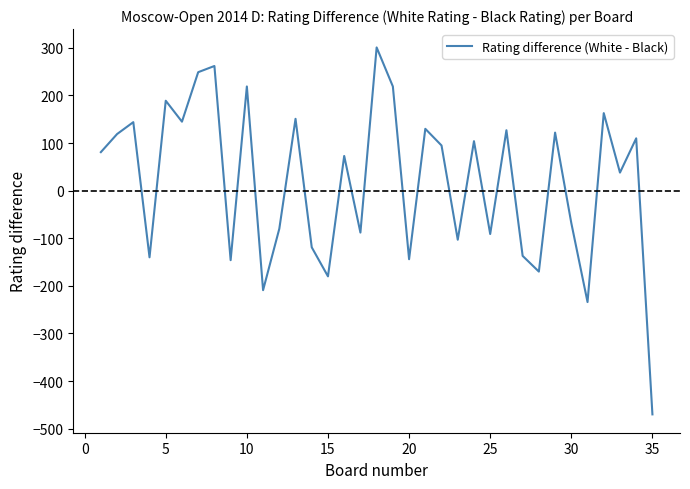

What is the greatest value displayed?

301